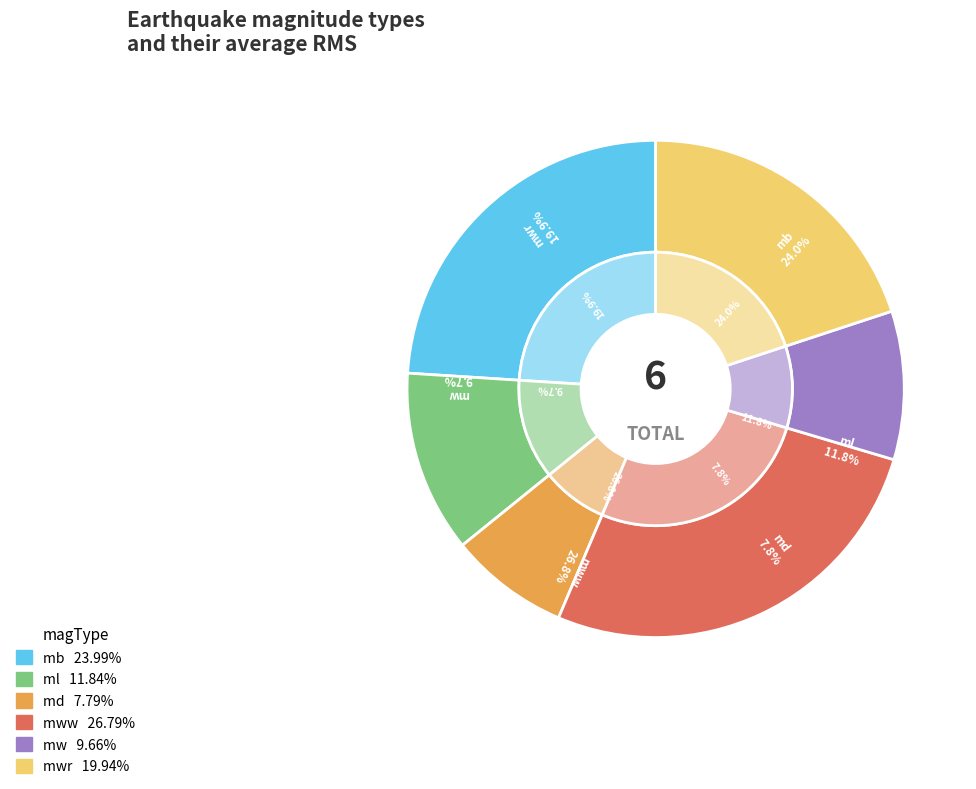

Do mwr and mb together represent more than half of the pie?

No